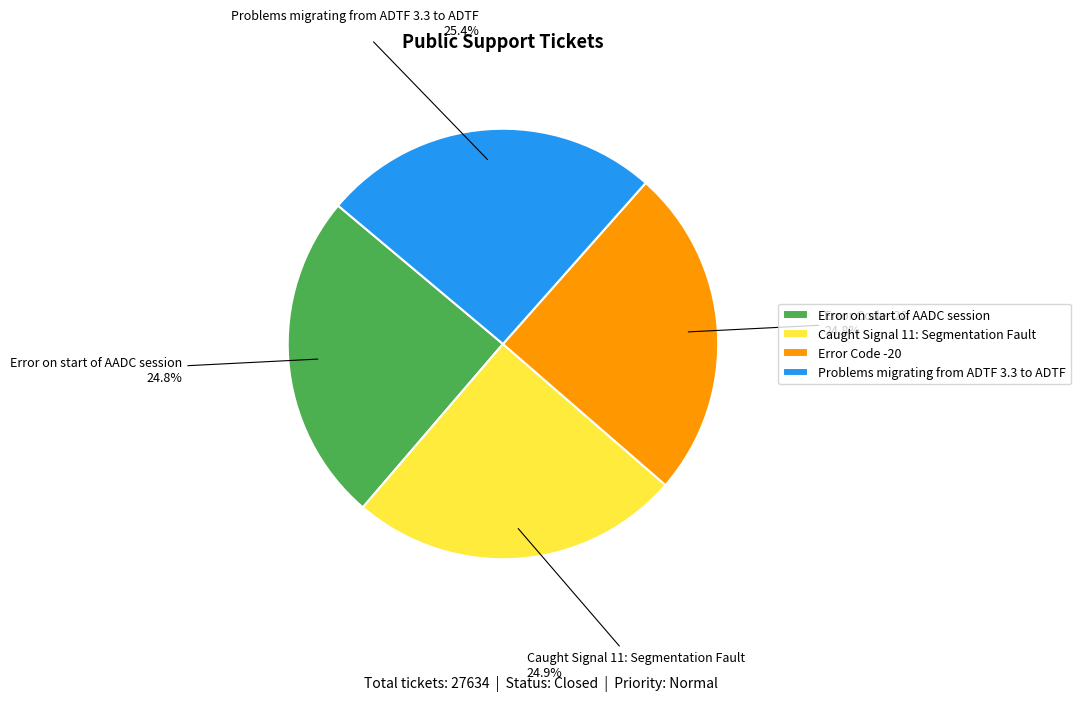

Which category has the biggest portion of the pie?

Problems migrating from ADTF 3.3 to ADTF